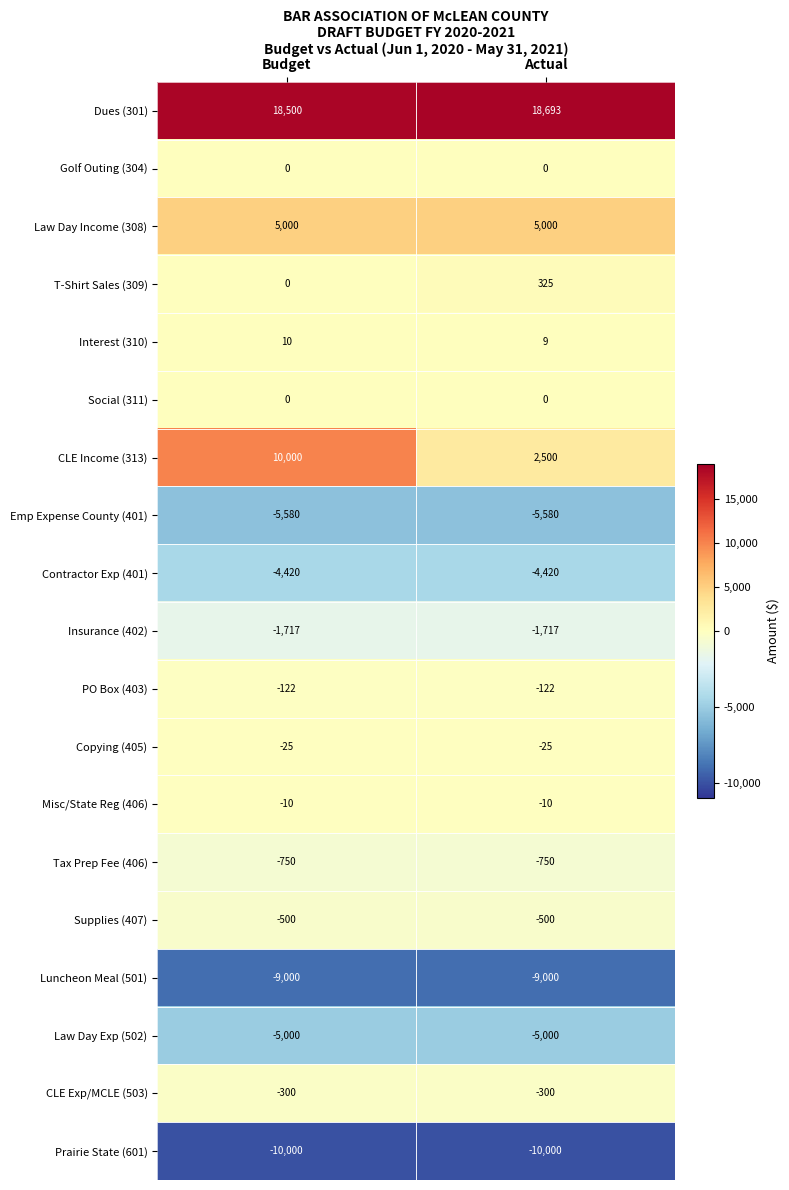

What is the total value across all series at Actual?

-10897